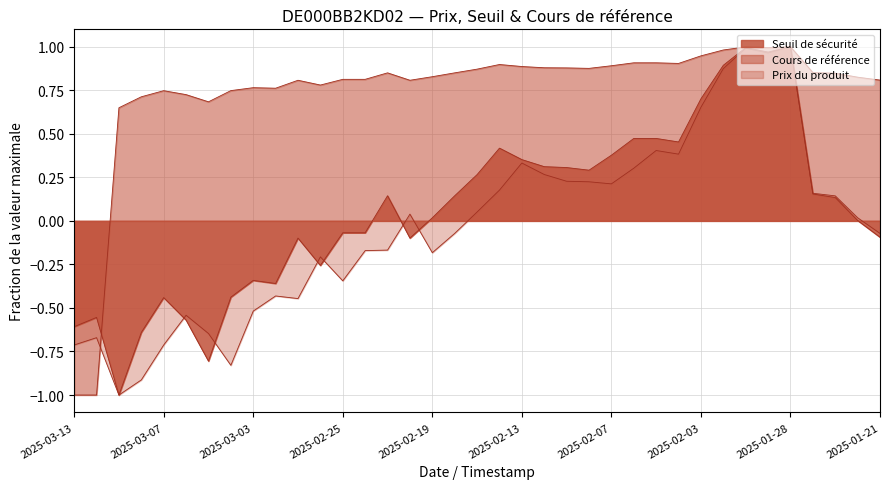

True or false: Cours de référence has a value of 1.1 at 2025-03-11.

False